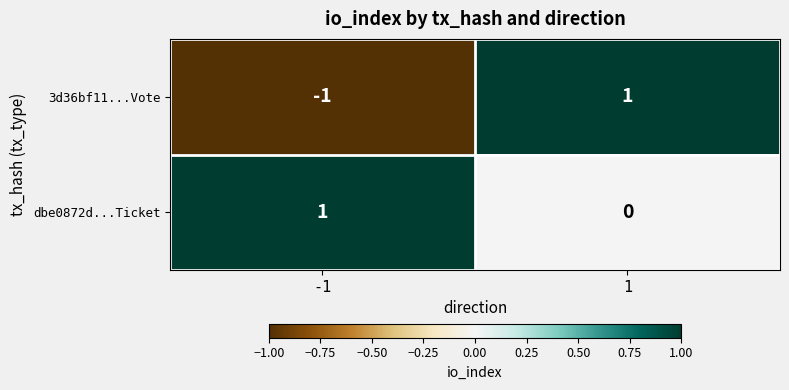

The 3d36bf11...Vote series shows -2 at -1. True or false?

False